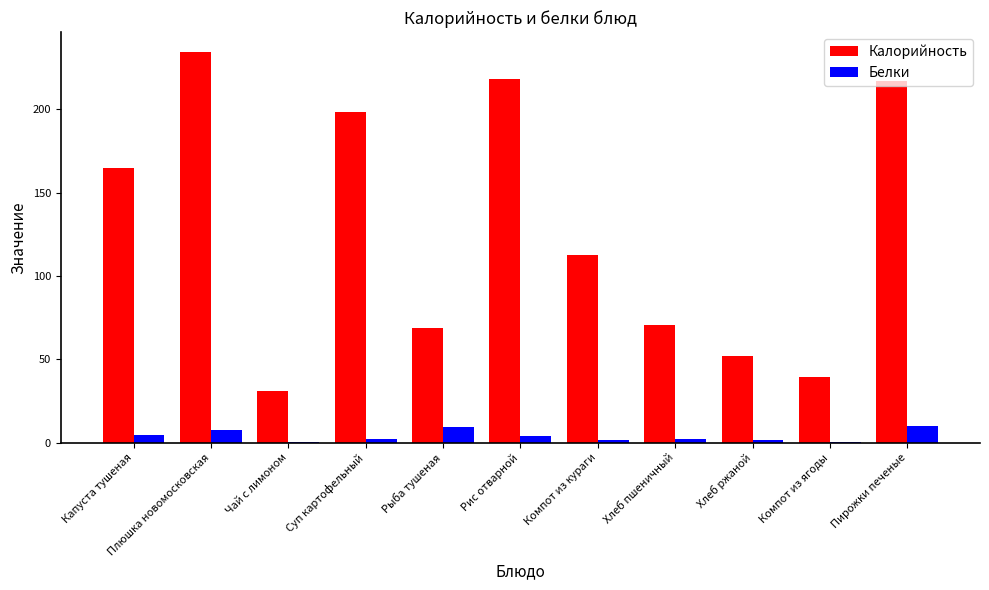

Where does the Белки series first go above 2?

Капуста тушеная